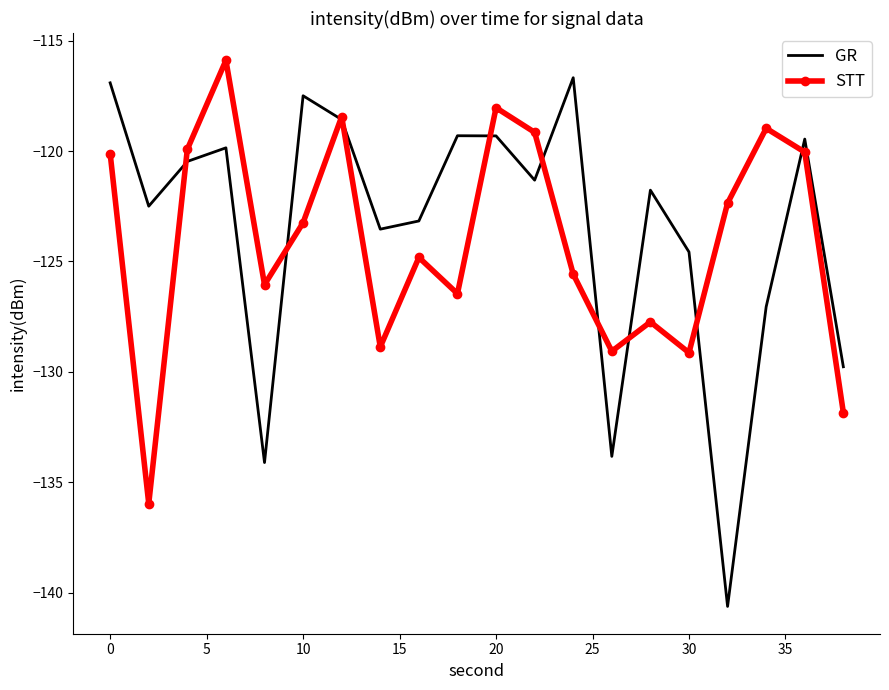

Rank the series by their average value, from lowest to highest.

STT, GR